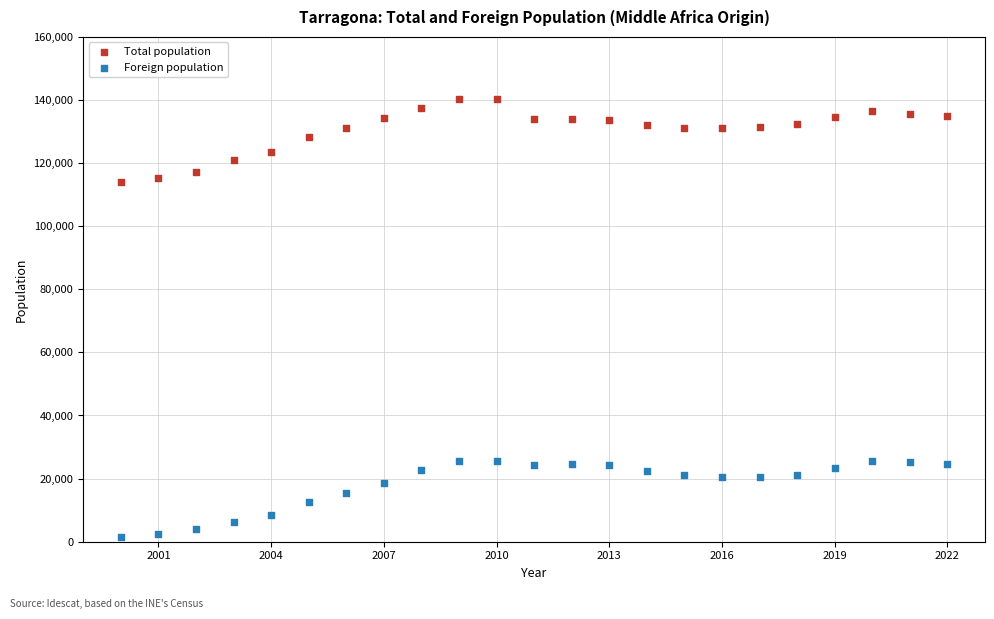

What are all the series names shown in the legend?

Total population, Foreign population